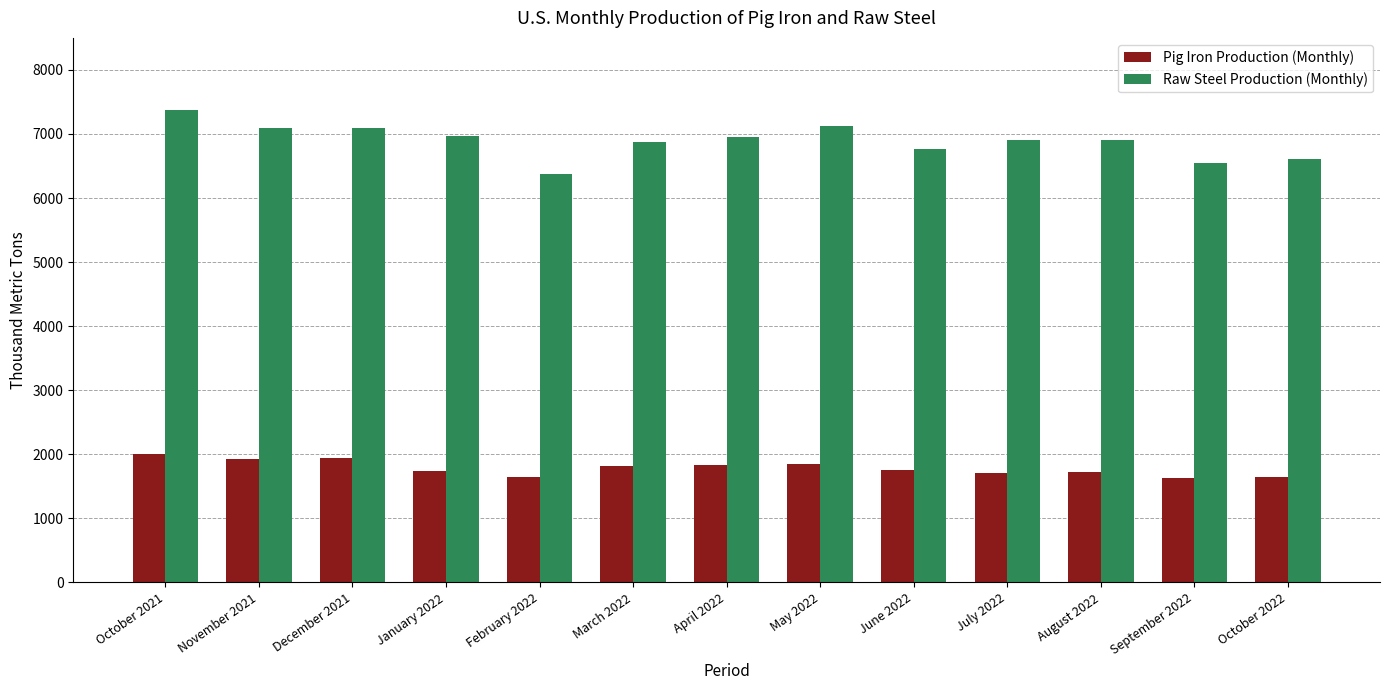

Is the value of Raw Steel Production (Monthly) at July 2022 greater than the value of Pig Iron Production (Monthly) at January 2022?

Yes